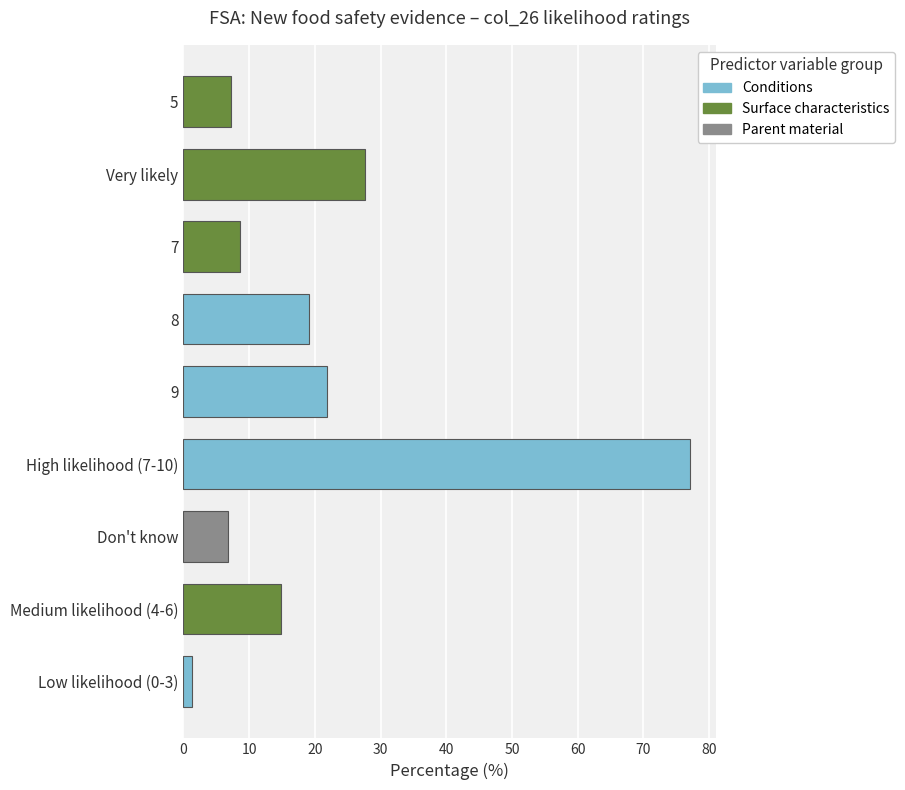

The value at Medium likelihood (4-6) is 14.8. True or false?

True